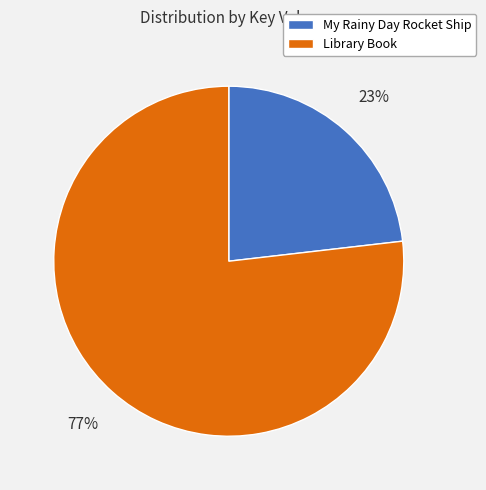

How many slices are in this pie chart?

2